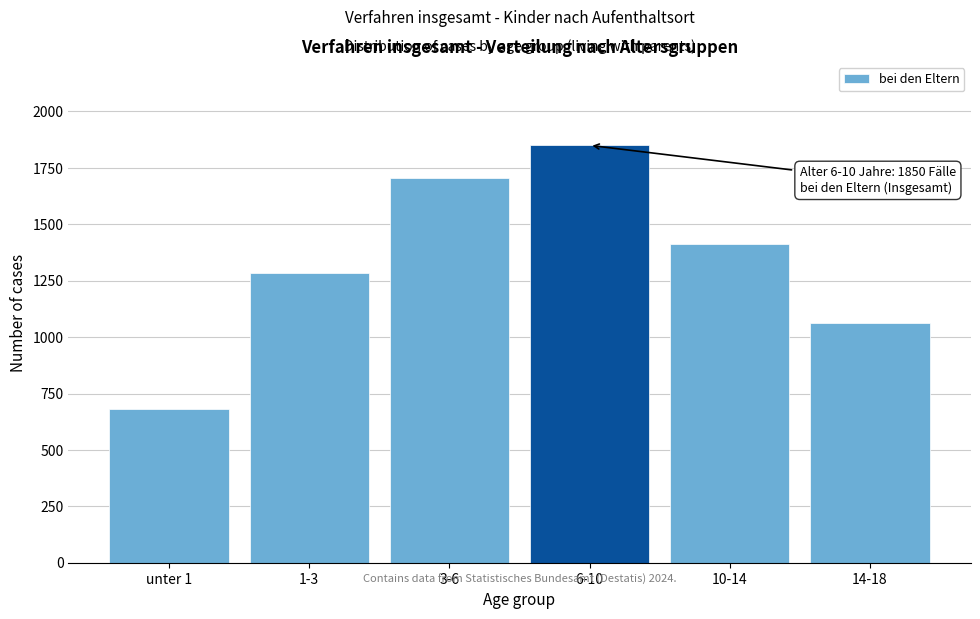

Reading left to right, extract all data points from this chart.

unter 1=683	1-3=1283	3-6=1707	6-10=1850	10-14=1412	14-18=1061